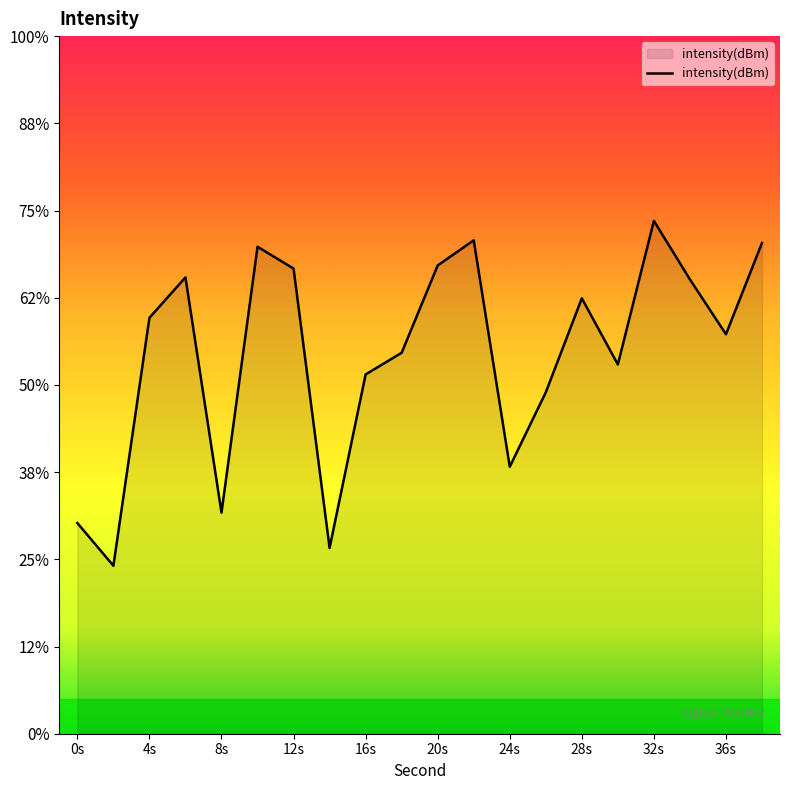

Which label corresponds to the smallest value in the chart?

2